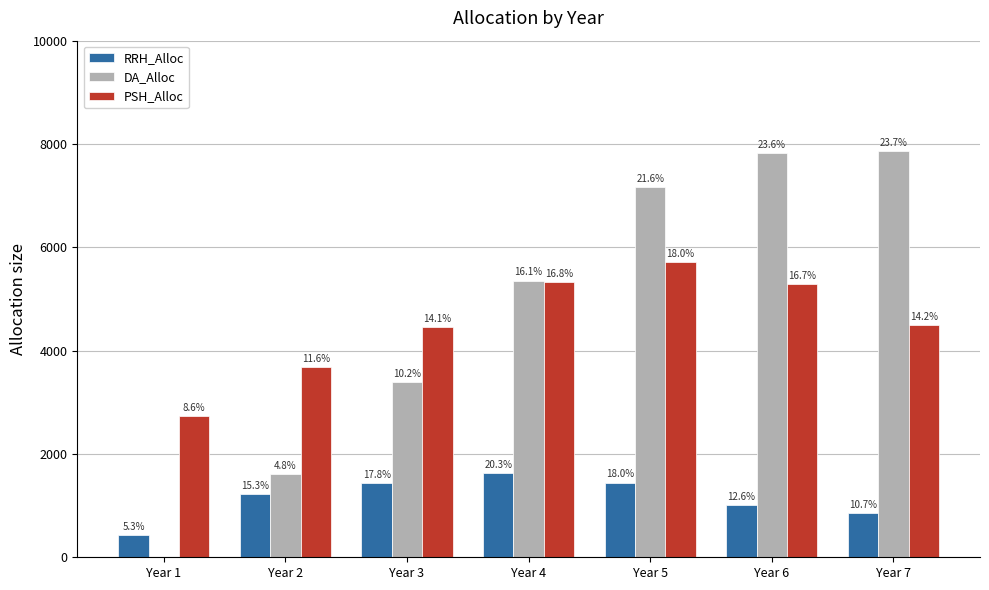

Where is PSH_Alloc nearest to the value 4228?

Year 3